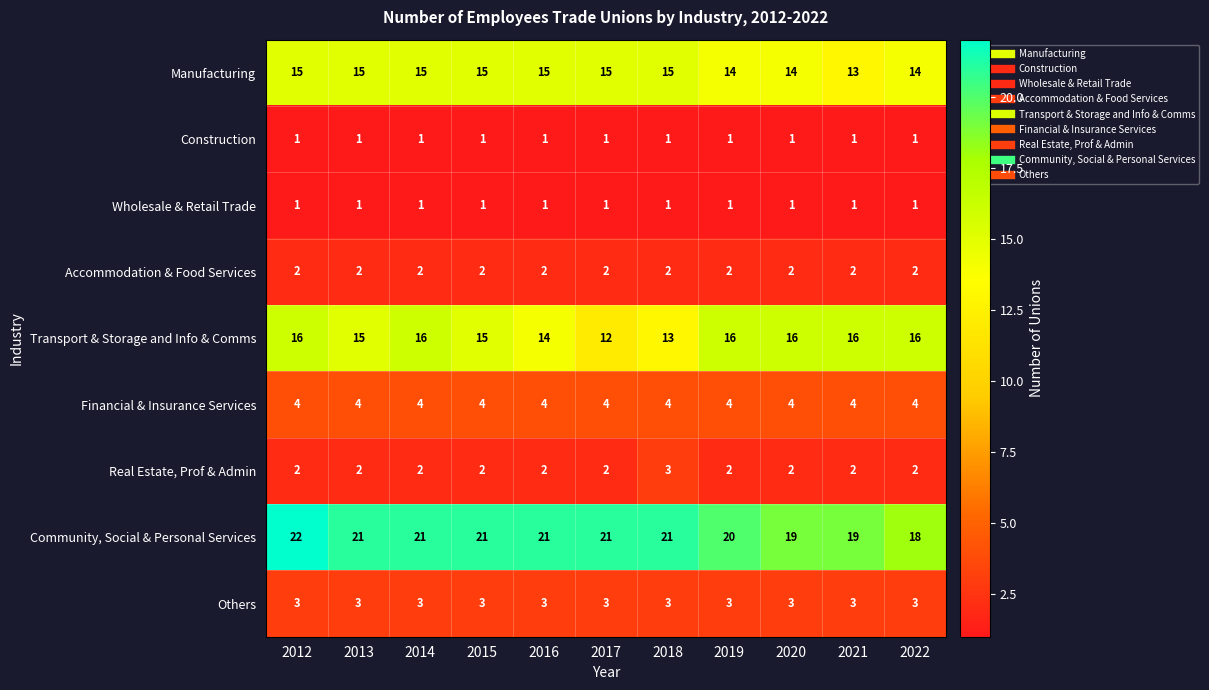

At how many categories does at least one series exceed 14?

11